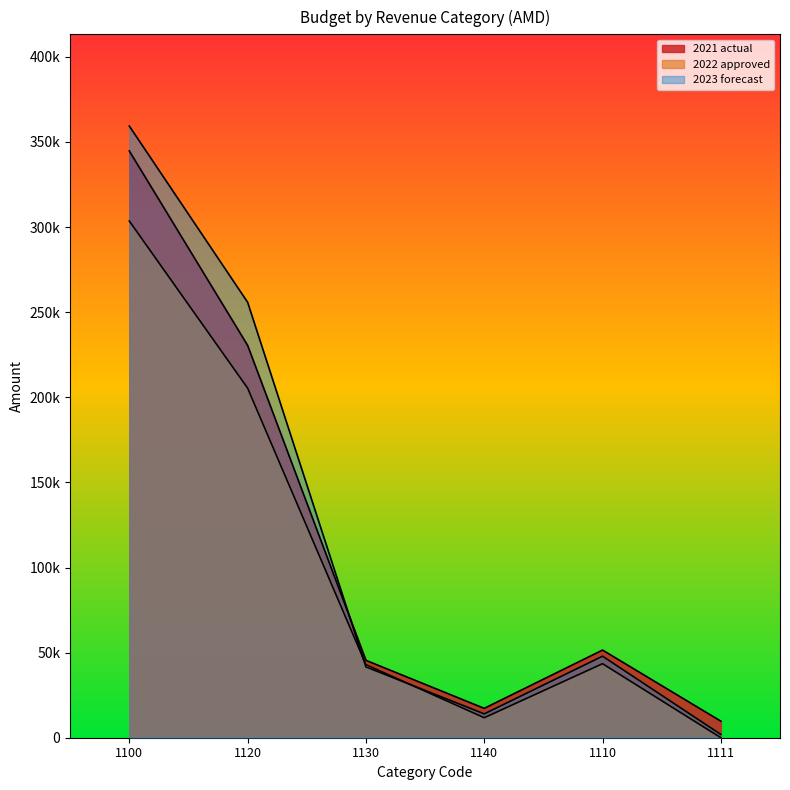

How many categories are shown in the chart?

6